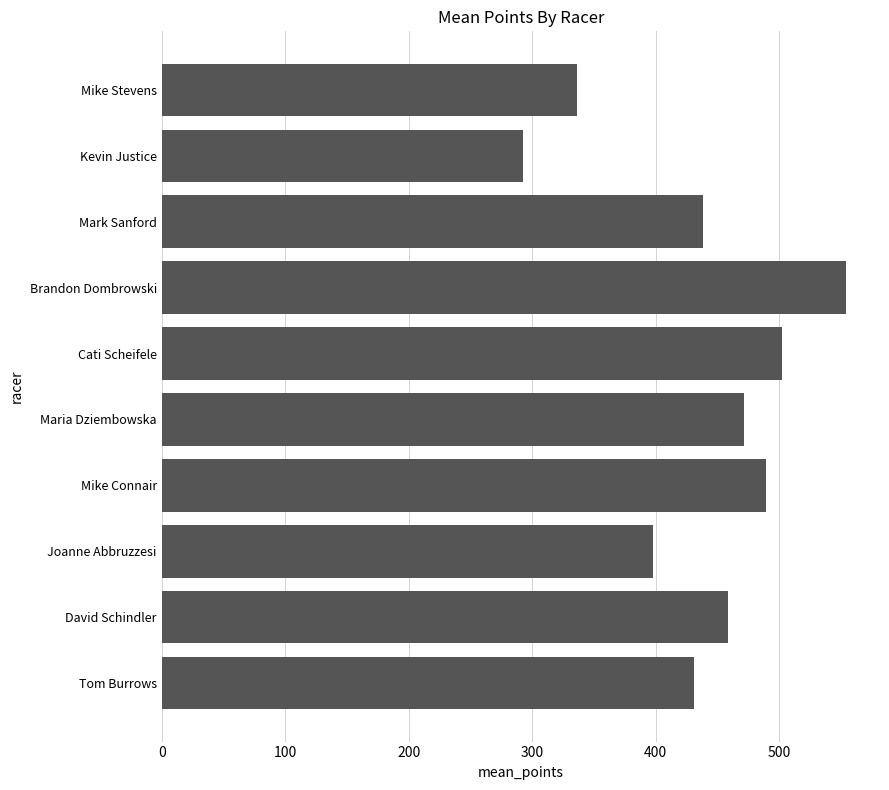

Is it true that the value at Brandon Dombrowski is 886.1?

False